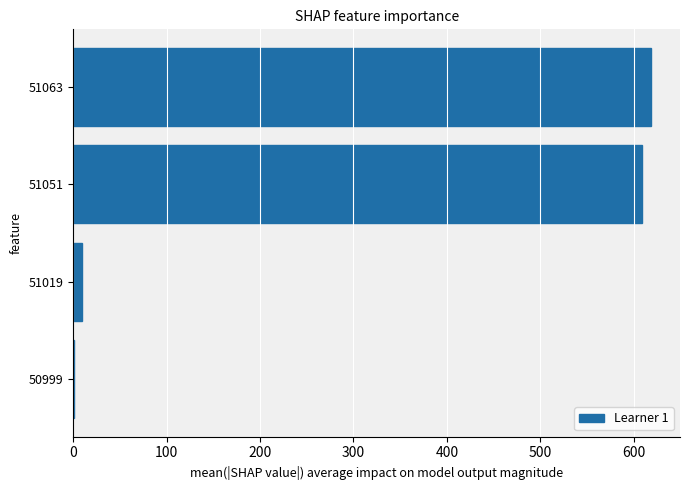

Reading top to bottom, extract all data points from this chart.

51063=618.7	51051=609.5	51019=9.3	50999=1.1